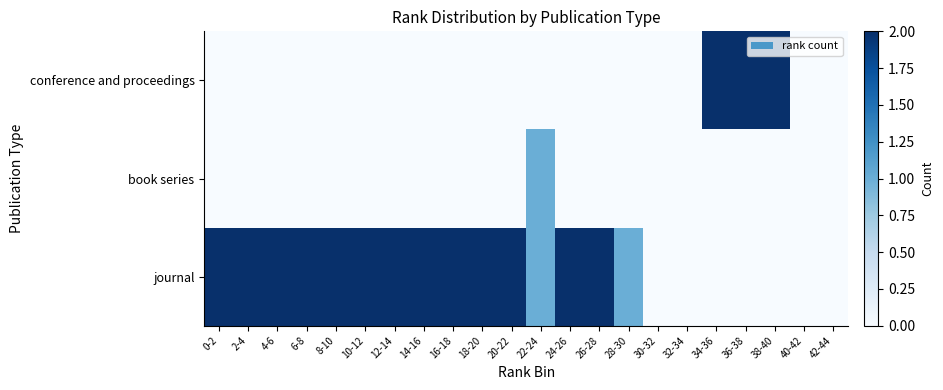

At how many categories does at least one series exceed 0?

18